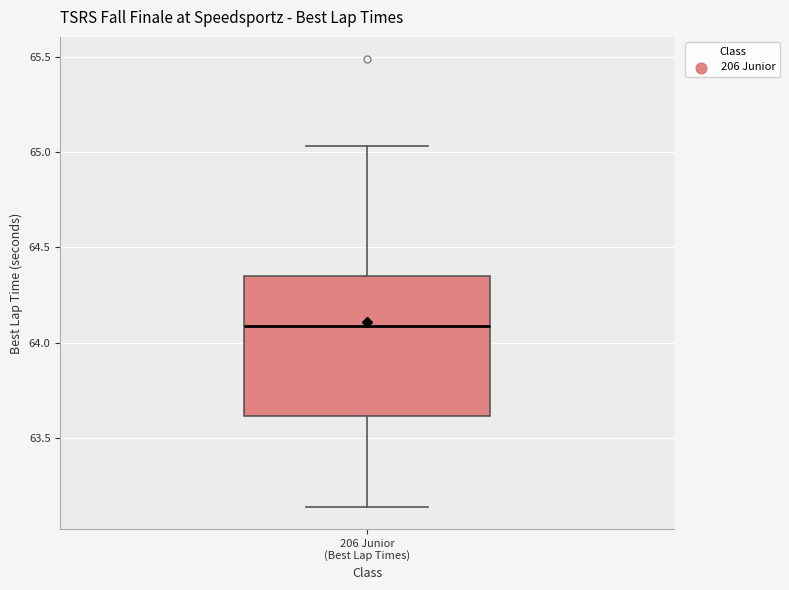

Where does the upper whisker of the box for 206 Junior (Best Lap Times) end on the y-axis? The values are not printed on the chart, so give them approximately, as read against the axis.

65.05